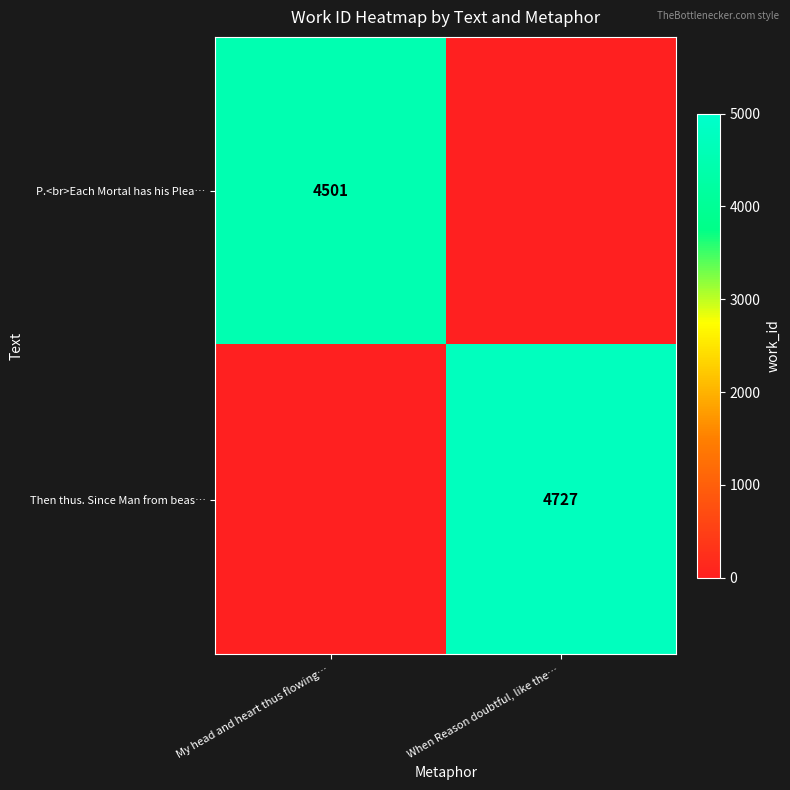

The Then thus. Since Man from beas… series shows 4727 at When Reason doubtful, like the…. True or false?

True